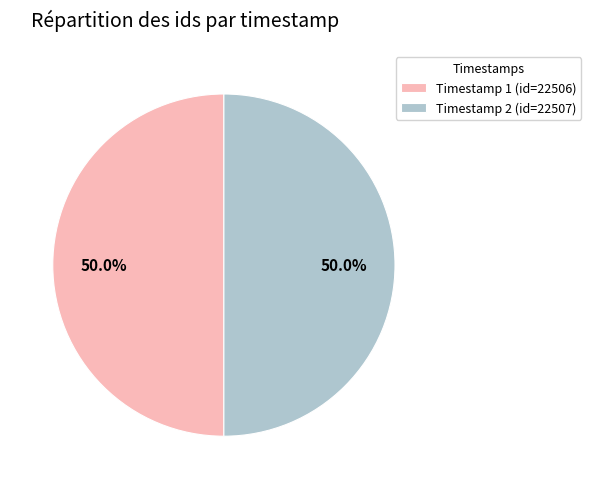

Combined, do Timestamp 2 (id=22507) and Timestamp 1 (id=22506) account for over 50%?

Yes